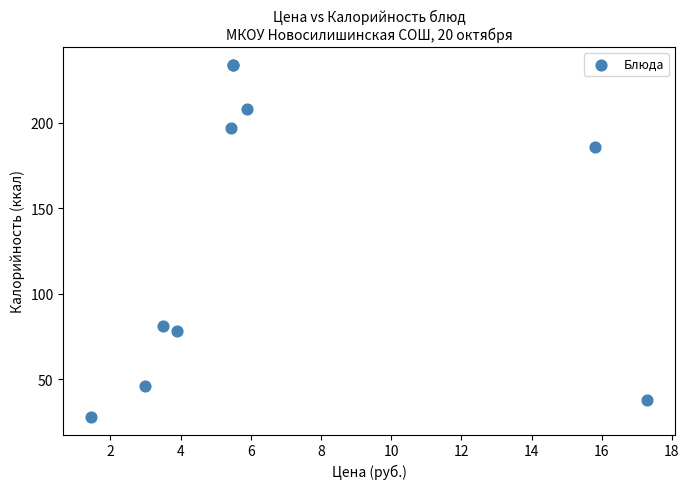

What Y value in the scatter plot is closest to 131?

81